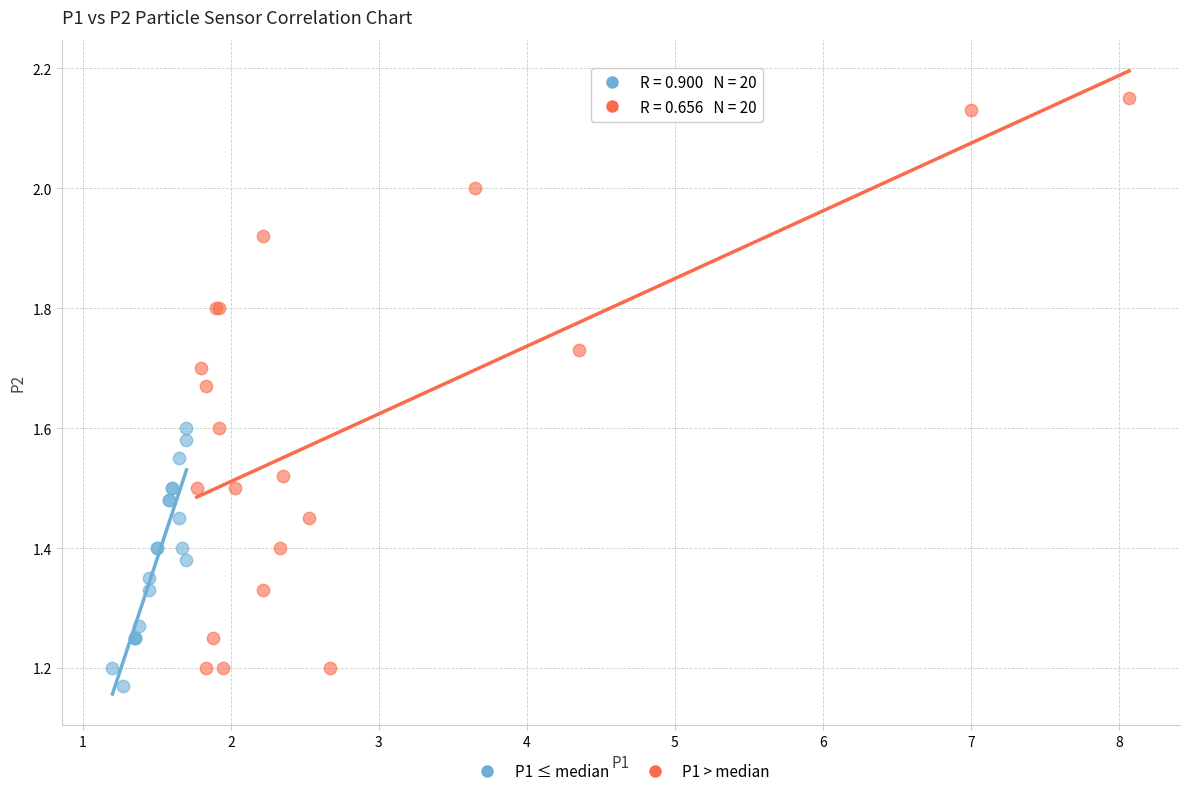

Which series has the largest Y range (max minus min)?

P1 > median